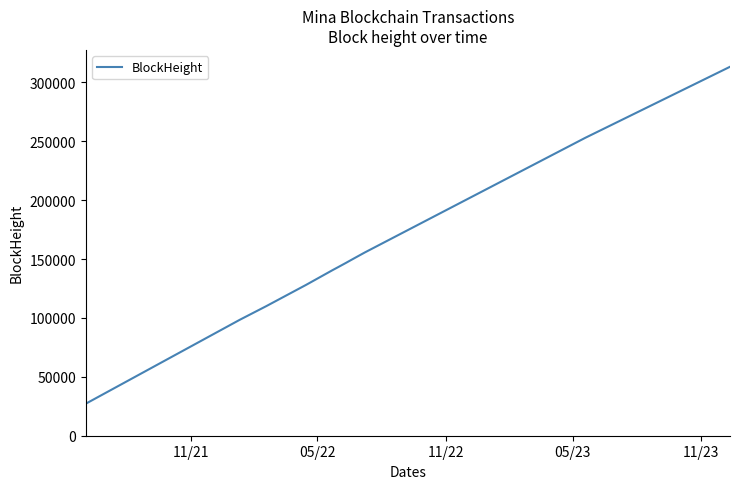

What is the maximum value shown in the chart?

313233